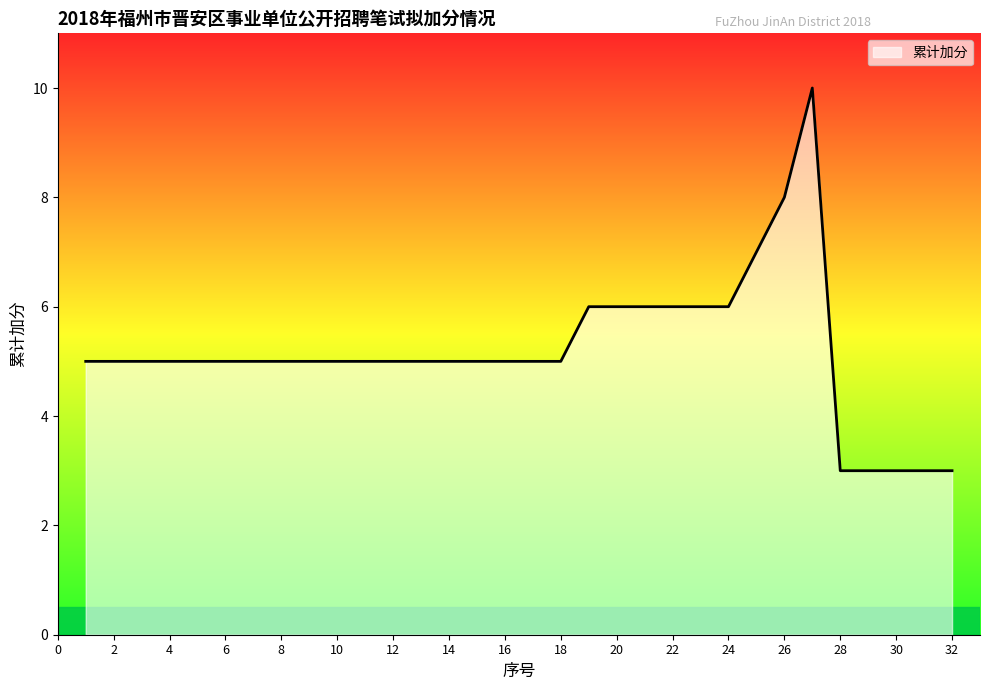

What is the greatest value displayed?

10